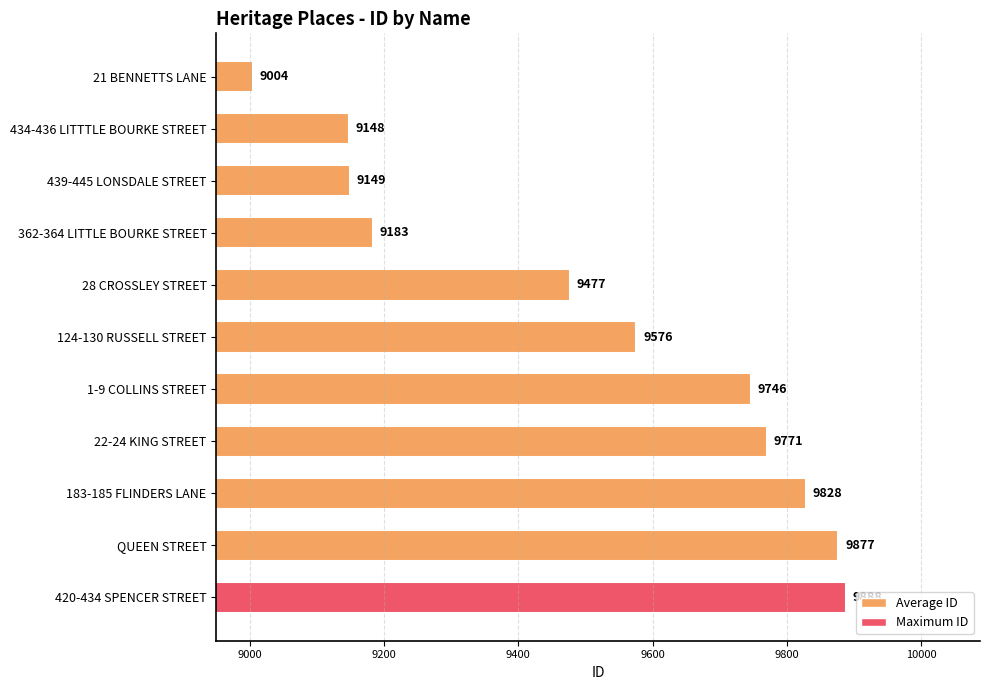

Between QUEEN STREET and 434-436 LITTTLE BOURKE STREET, which is larger?

QUEEN STREET